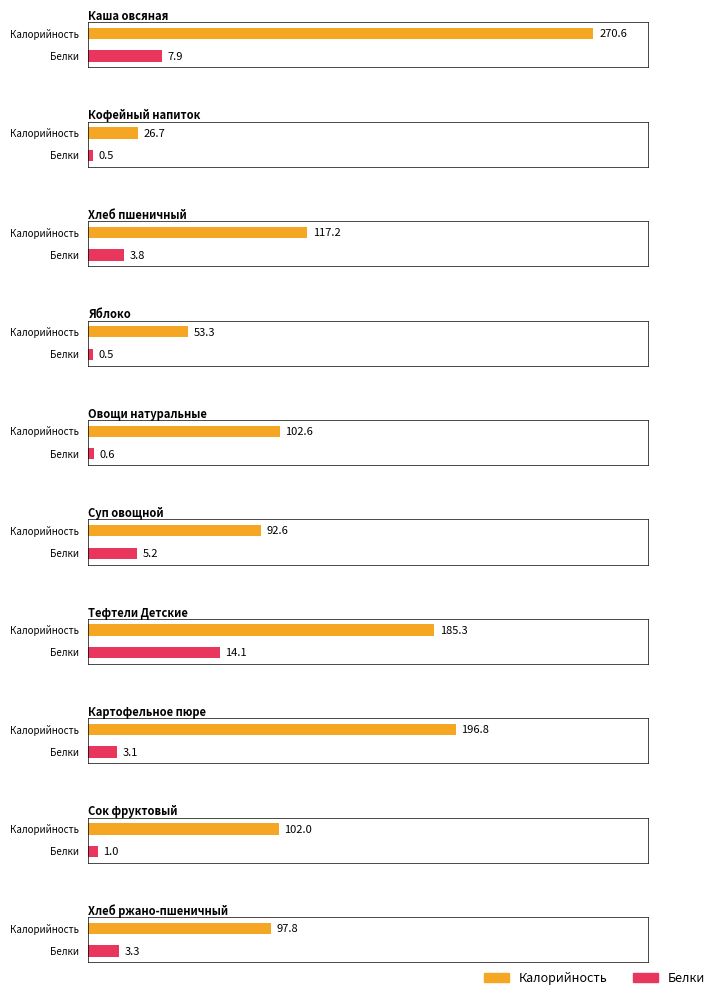

What position from the right is Картофельное пюре?

3